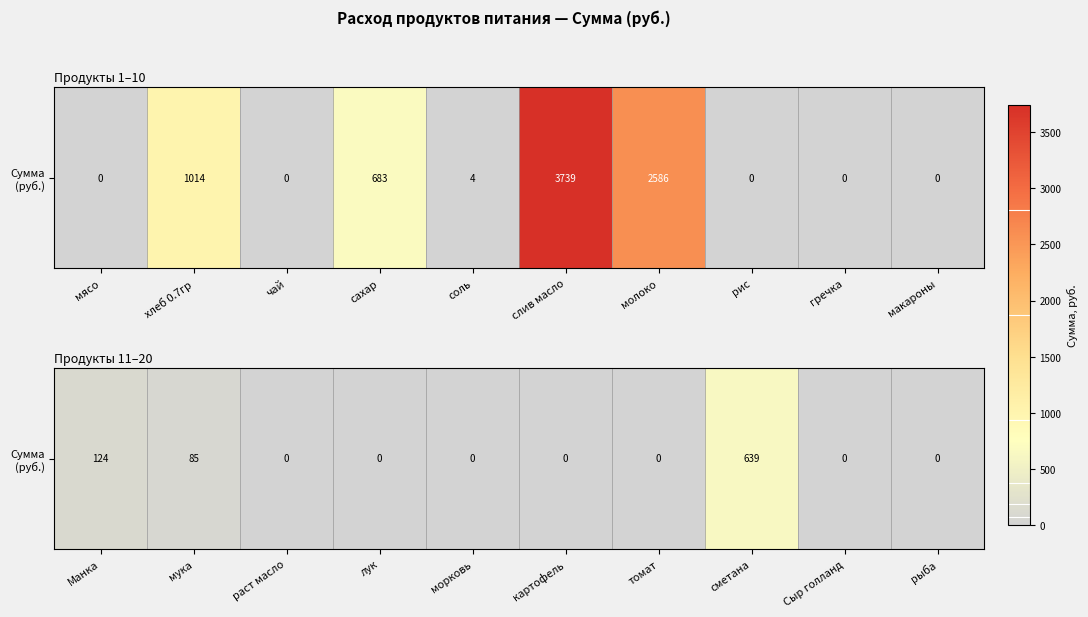

True or false: the data shows 1011.9 at сметана.

False